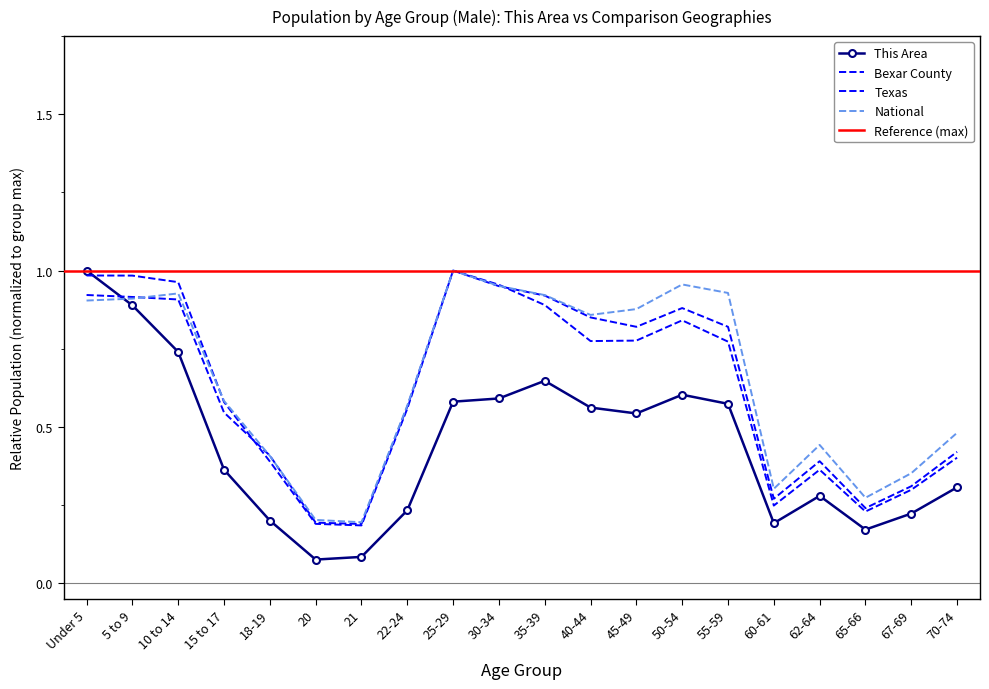

True or false: Texas and National intersect in this chart.

True